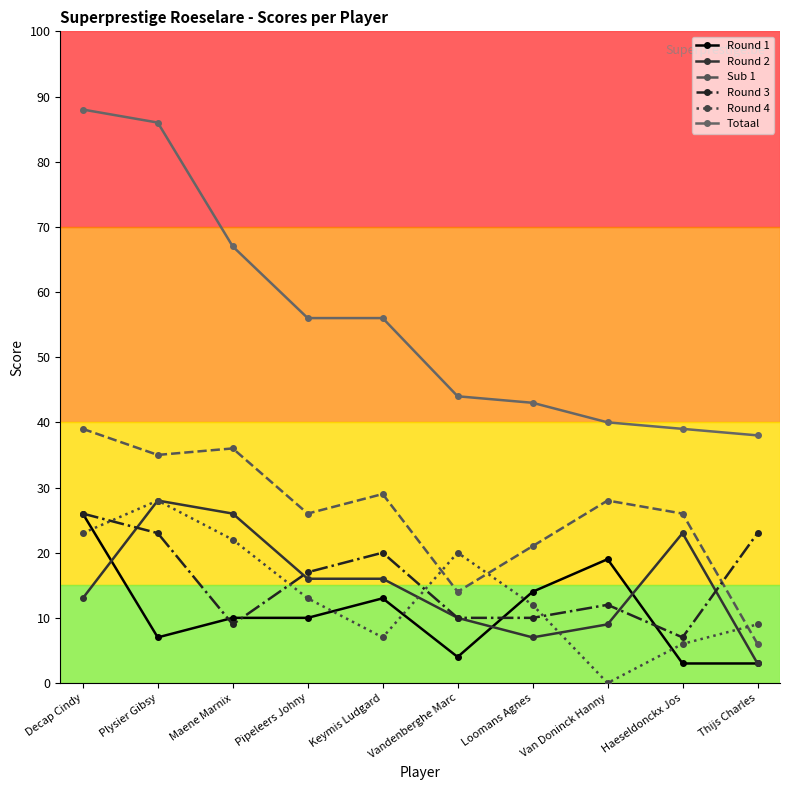

Reading left to right, what are all the values shown in this chart?

Round 1: Decap Cindy=26	Plysier Gibsy=7	Maene Marnix=10	Pipeleers Johny=10	Keymis Ludgard=13	Vandenberghe Marc=4	Loomans Agnes=14	Van Doninck Hanny=19	Haeseldonckx Jos=3	Thijs Charles=3
Round 2: Decap Cindy=13	Plysier Gibsy=28	Maene Marnix=26	Pipeleers Johny=16	Keymis Ludgard=16	Vandenberghe Marc=10	Loomans Agnes=7	Van Doninck Hanny=9	Haeseldonckx Jos=23	Thijs Charles=3
Sub 1: Decap Cindy=39	Plysier Gibsy=35	Maene Marnix=36	Pipeleers Johny=26	Keymis Ludgard=29	Vandenberghe Marc=14	Loomans Agnes=21	Van Doninck Hanny=28	Haeseldonckx Jos=26	Thijs Charles=6
Round 3: Decap Cindy=26	Plysier Gibsy=23	Maene Marnix=9	Pipeleers Johny=17	Keymis Ludgard=20	Vandenberghe Marc=10	Loomans Agnes=10	Van Doninck Hanny=12	Haeseldonckx Jos=7	Thijs Charles=23
Round 4: Decap Cindy=23	Plysier Gibsy=28	Maene Marnix=22	Pipeleers Johny=13	Keymis Ludgard=7	Vandenberghe Marc=20	Loomans Agnes=12	Van Doninck Hanny=0	Haeseldonckx Jos=6	Thijs Charles=9
Totaal: Decap Cindy=88	Plysier Gibsy=86	Maene Marnix=67	Pipeleers Johny=56	Keymis Ludgard=56	Vandenberghe Marc=44	Loomans Agnes=43	Van Doninck Hanny=40	Haeseldonckx Jos=39	Thijs Charles=38